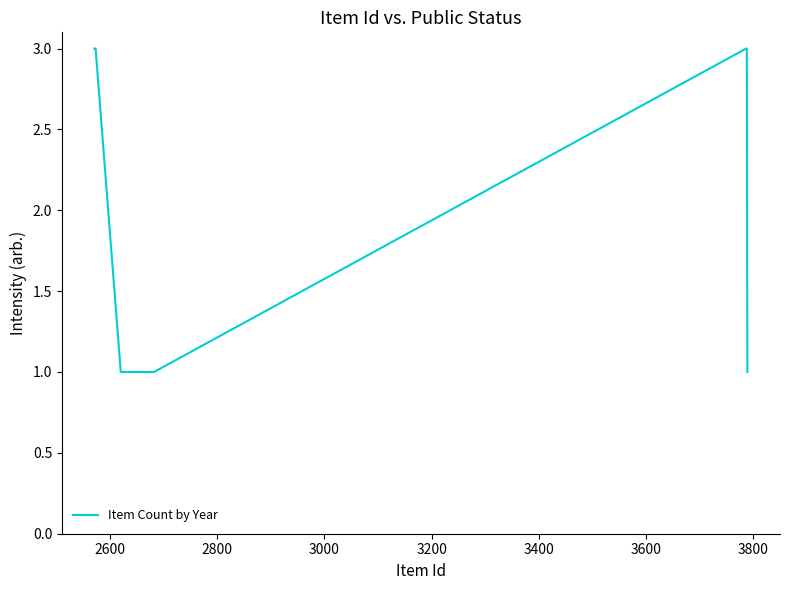

What is the greatest value displayed?

3